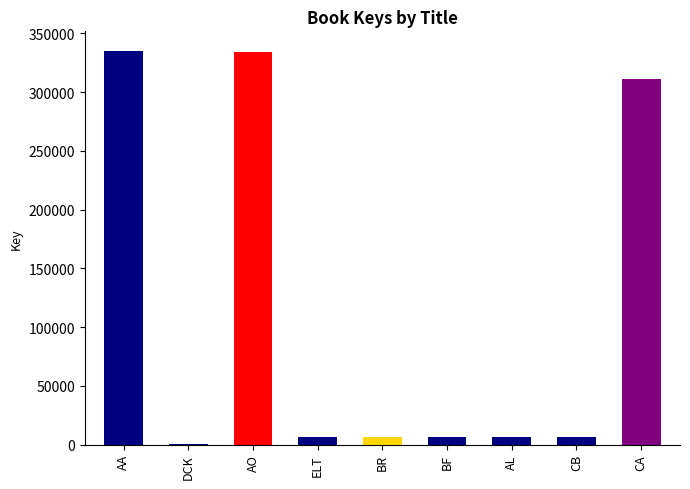

Rank the categories by value from lowest to highest.

Dog Called Kitty, Every Living Thing, Ben Franklin, Clara Barton, Betsy Ross, Abraham Lincoln, Crispus Attucks, Annie Oakley, Abigail Adams